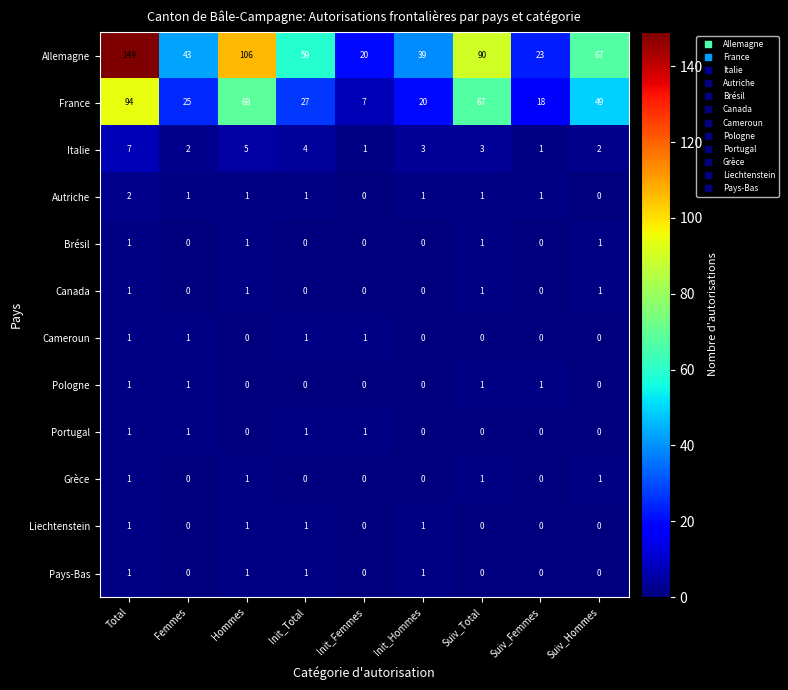

How many Pologne values are between 0 and 1?

9